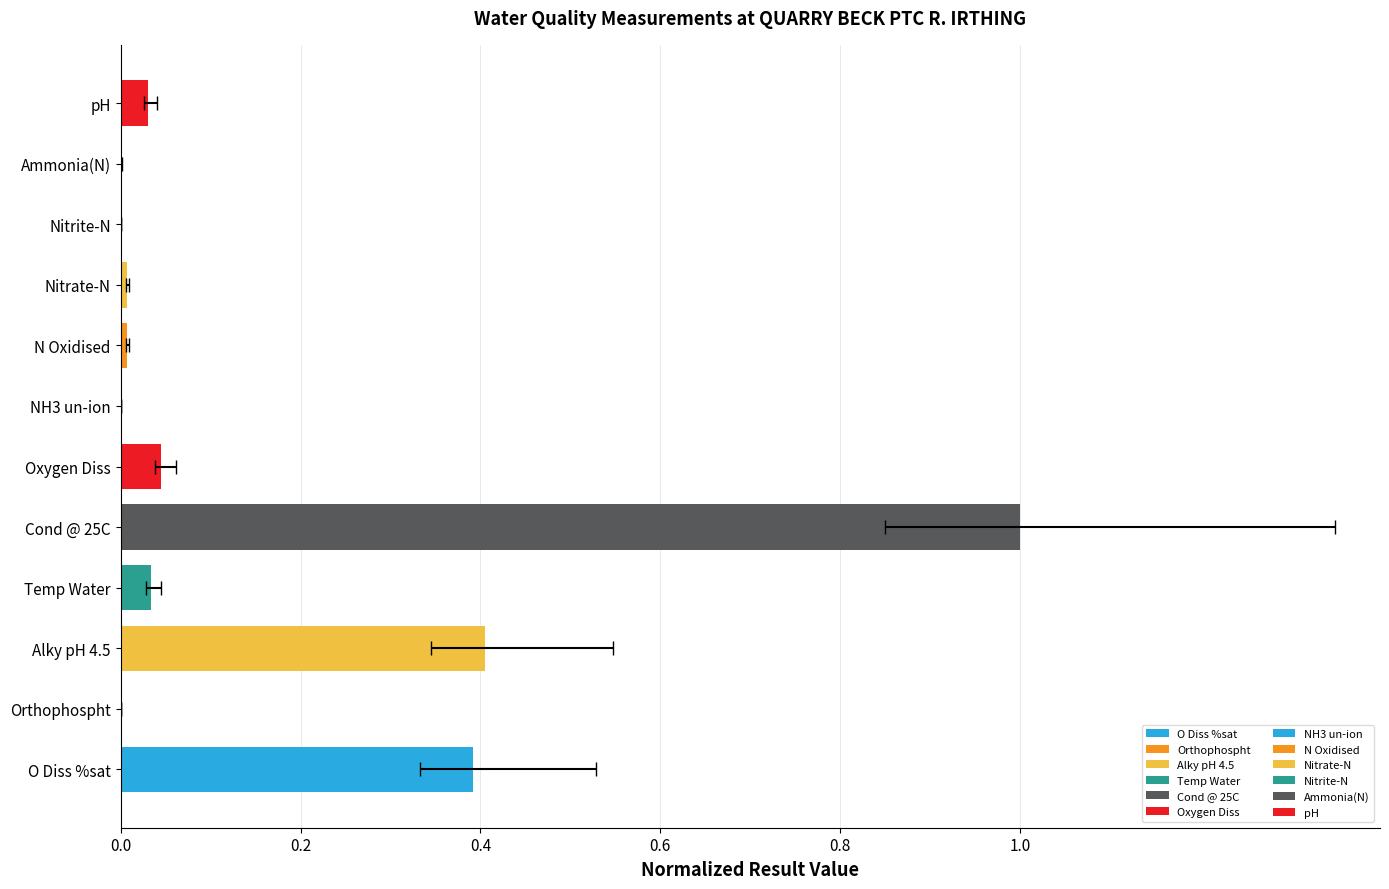

The chart shows a value of 0.0 at Temp Water. True or false?

False